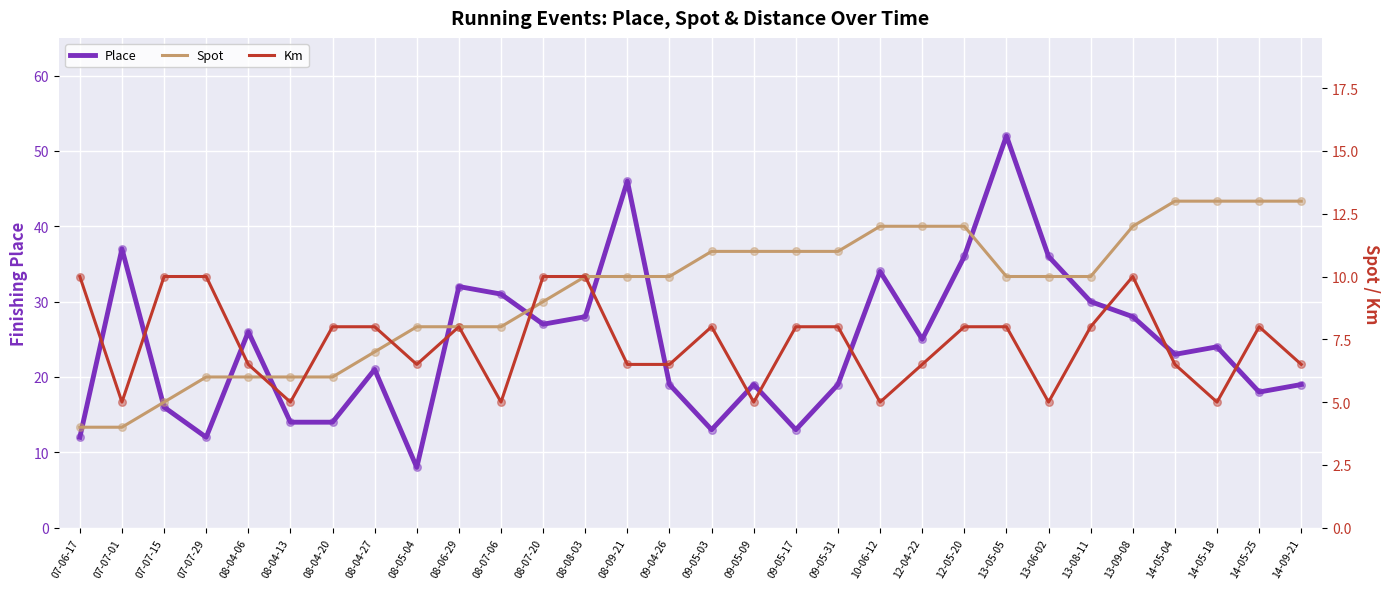

What is the total value across all series at 07-06-17?

26.0